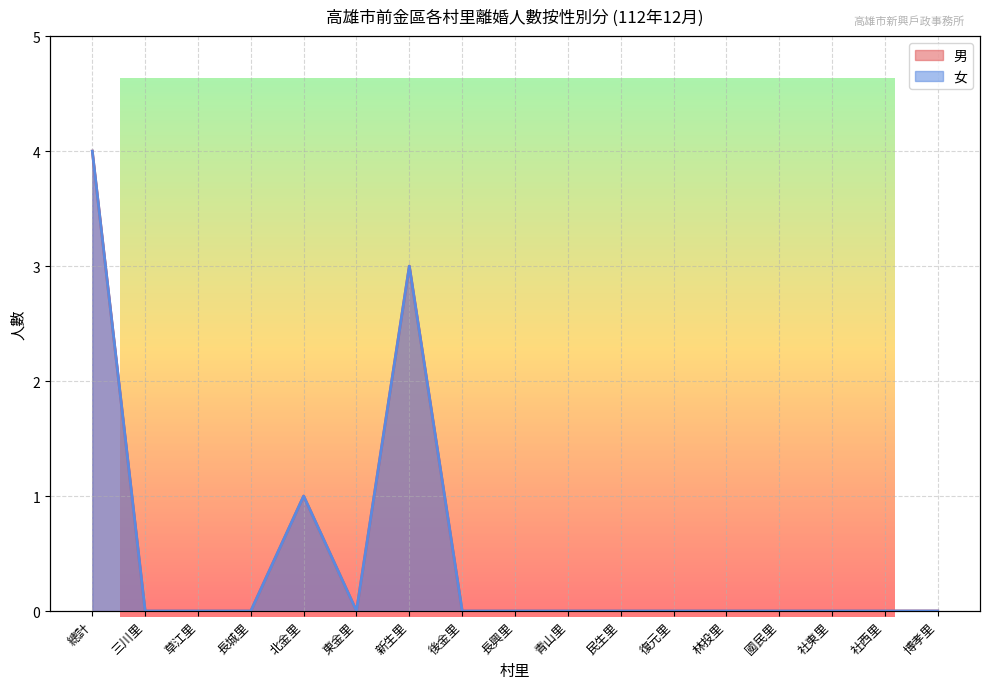

Does the chart have visible grid lines?

Yes